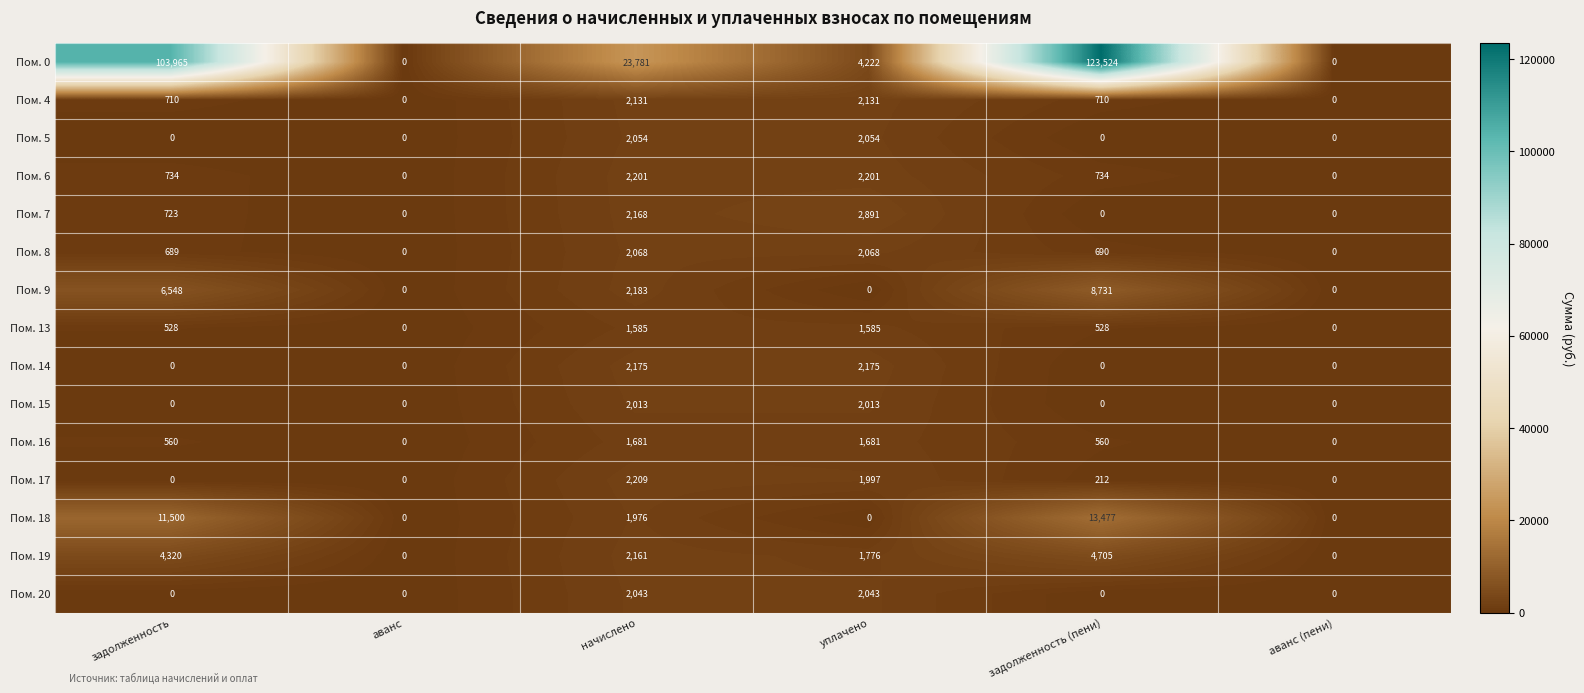

What is the total value across all series at задолженность?

130277